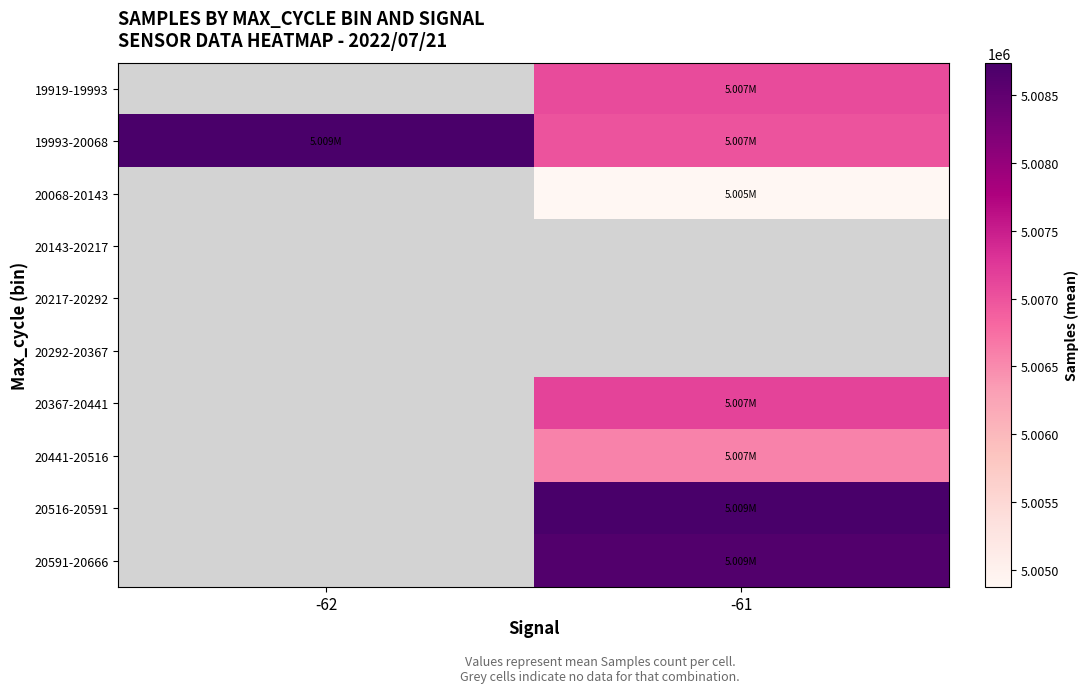

Which has a higher value, -61 or -62?

-62